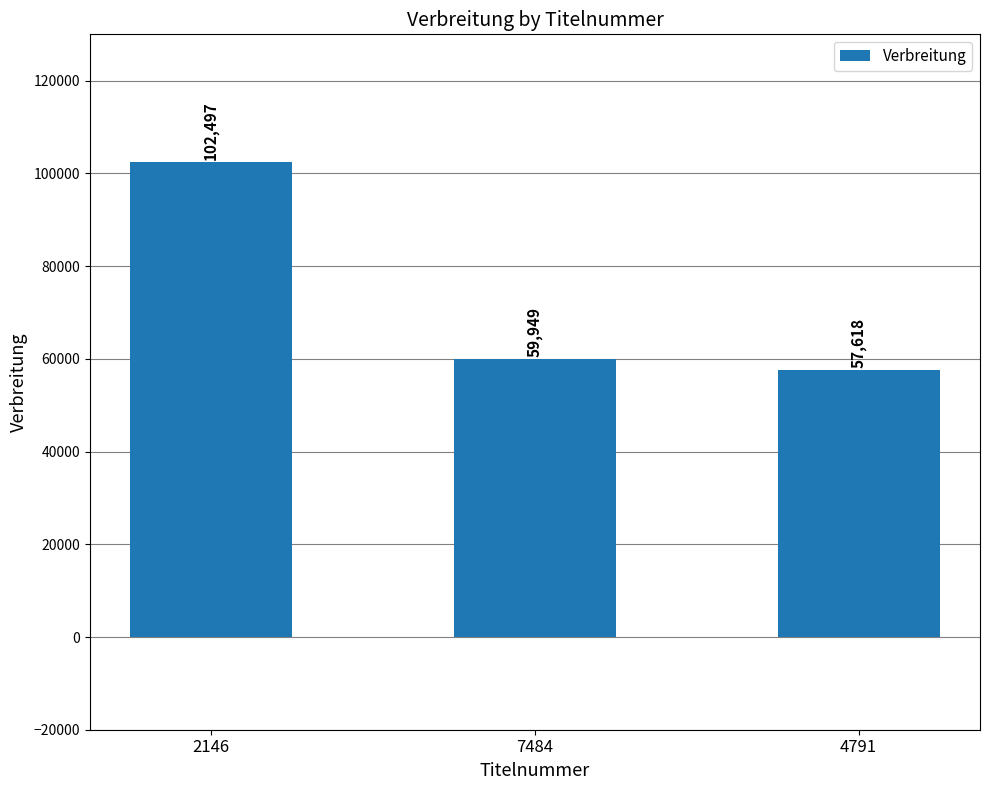

What is the label of the 1st bar from the right?

4791